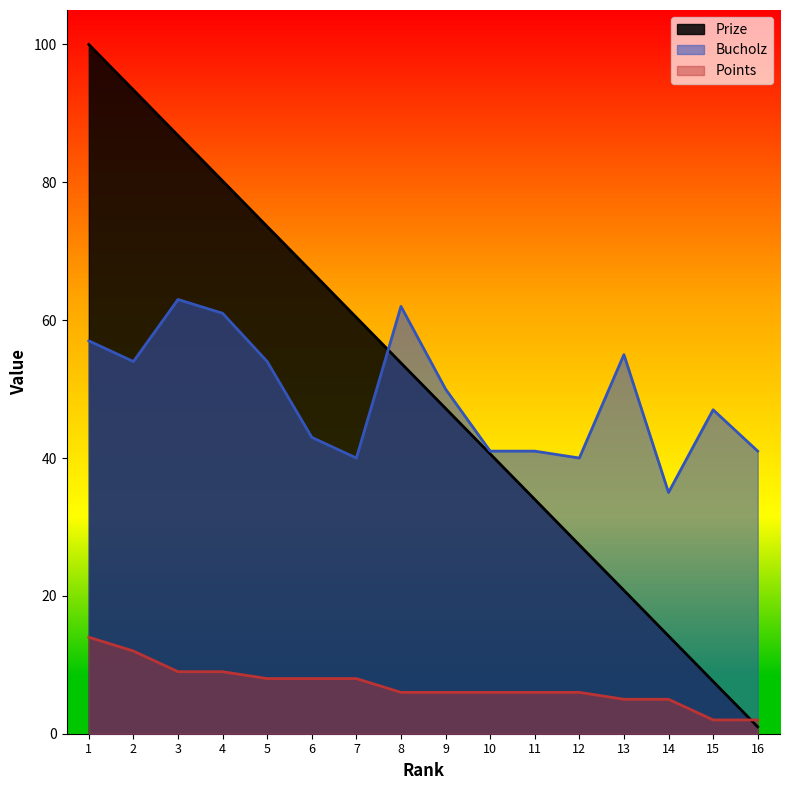

Reading right to left, list all the values displayed in this chart.

Prize: 16=1.0	15=7.6	14=14.2	13=20.8	12=27.4	11=34.0	10=40.6	9=47.2	8=53.8	7=60.4	6=67.0	5=73.6	4=80.2	3=86.8	2=93.4	1=100.0
Bucholz: 16=41.0	15=47.0	14=35.0	13=55.0	12=40.0	11=41.0	10=41.0	9=50.0	8=62.0	7=40.0	6=43.0	5=54.0	4=61.0	3=63.0	2=54.0	1=57.0
Points: 16=2.0	15=2.0	14=5.0	13=5.0	12=6.0	11=6.0	10=6.0	9=6.0	8=6.0	7=8.0	6=8.0	5=8.0	4=9.0	3=9.0	2=12.0	1=14.0